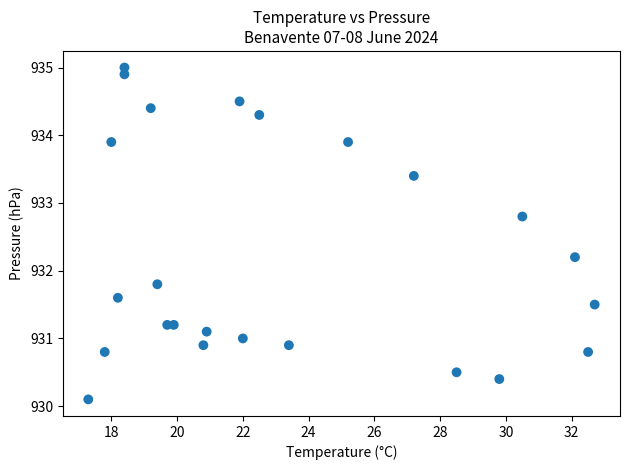

What is the range of Y values (max minus min)?

4.9